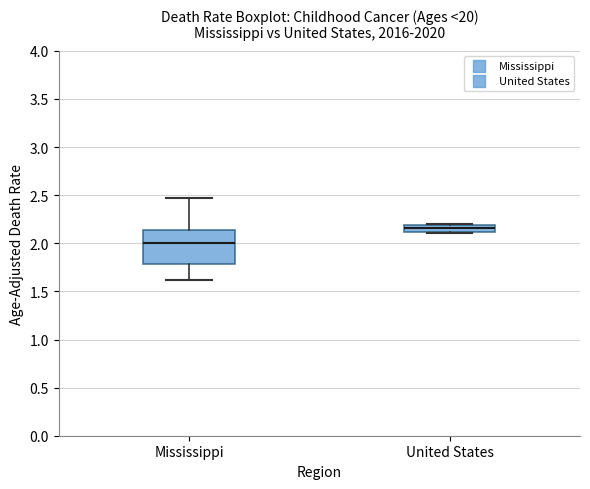

Which box's median line is the lowest?

Mississippi